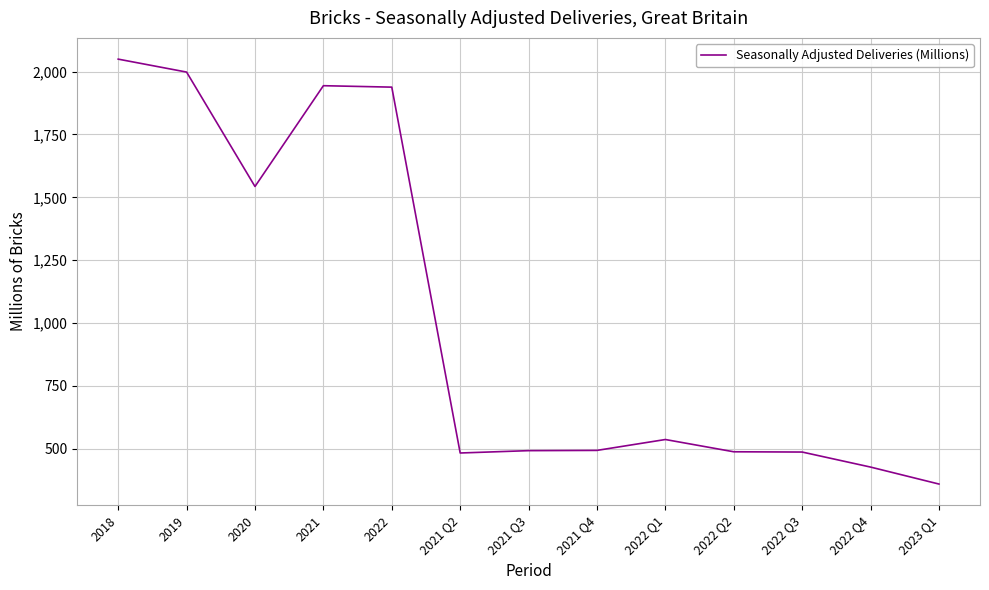

At which label does the data first exceed 493?

2018